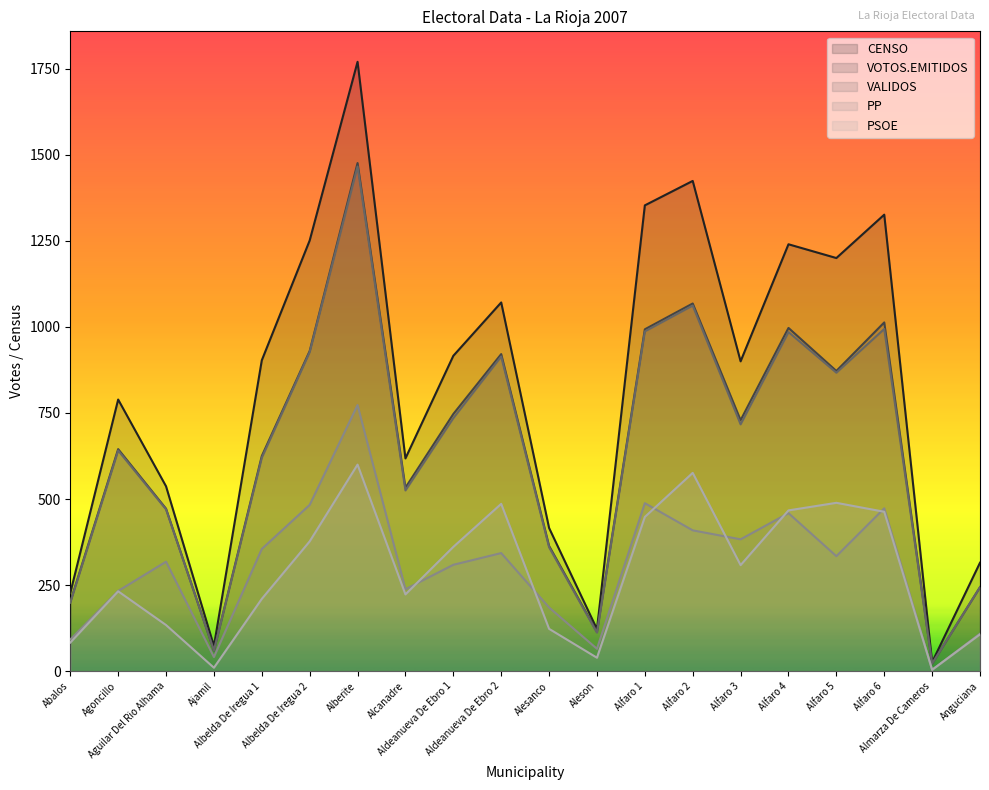

Where does the CENSO series first go above 903?

Albelda De Iregua 2